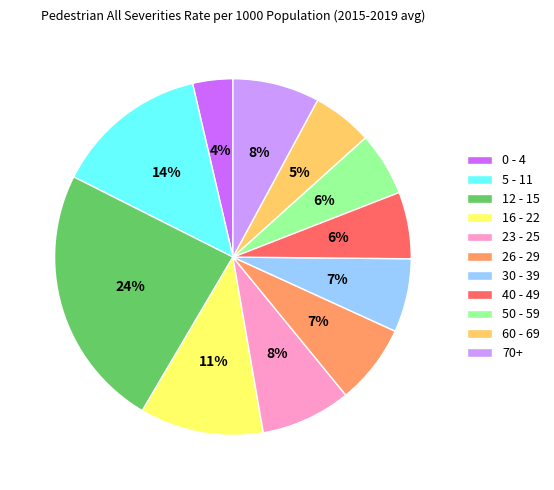

What is the smallest slice in the pie chart?

0 - 4